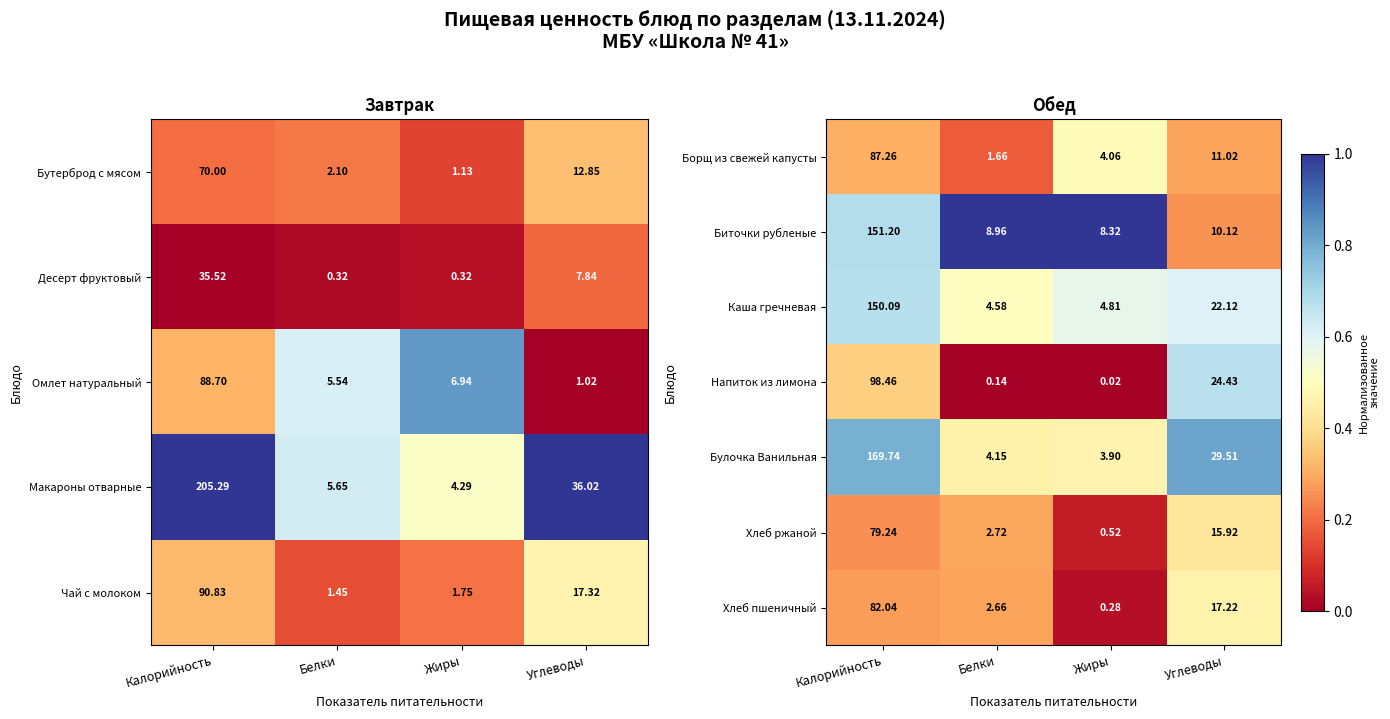

Is the value of Хлеб пшеничный at Белки greater than the value of Биточки рубленые at Белки?

No